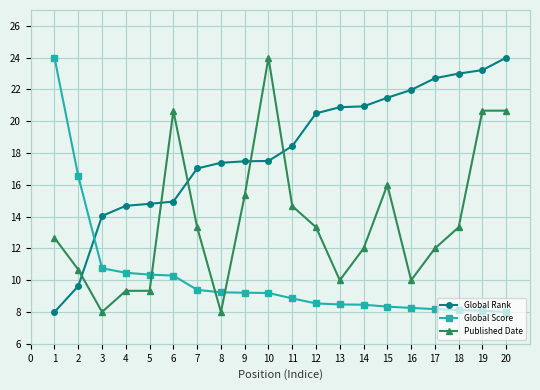

What is the total value across all series at 19?

52.0